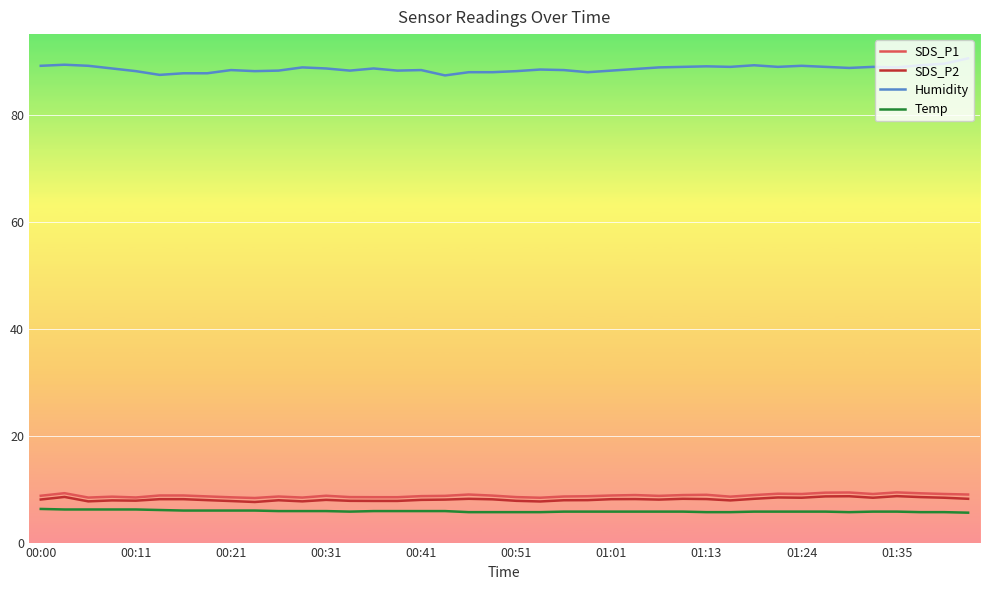

Which series has the largest total across all categories?

Humidity